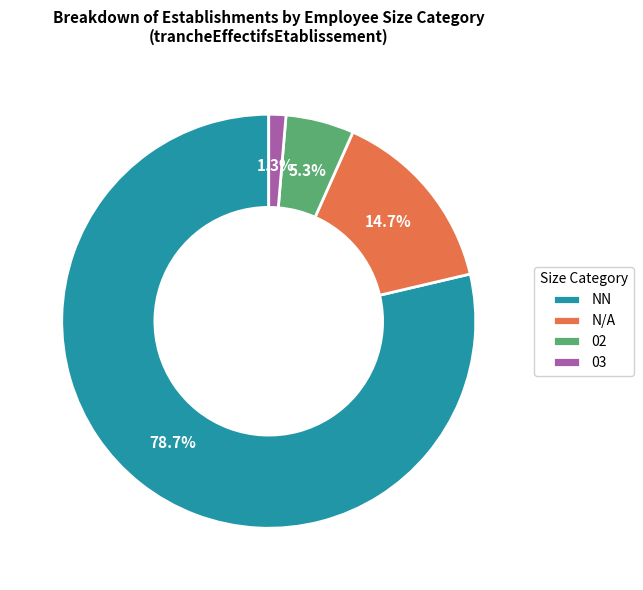

Which category has the biggest portion of the pie?

NN